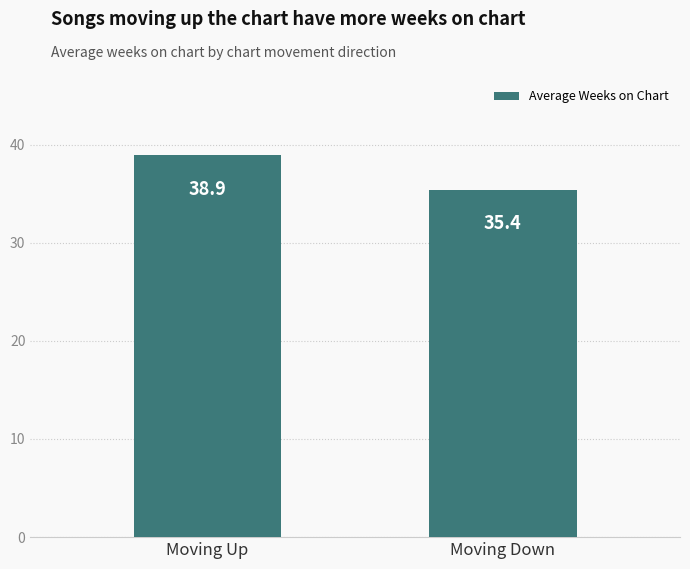

How many bars are there in total?

2